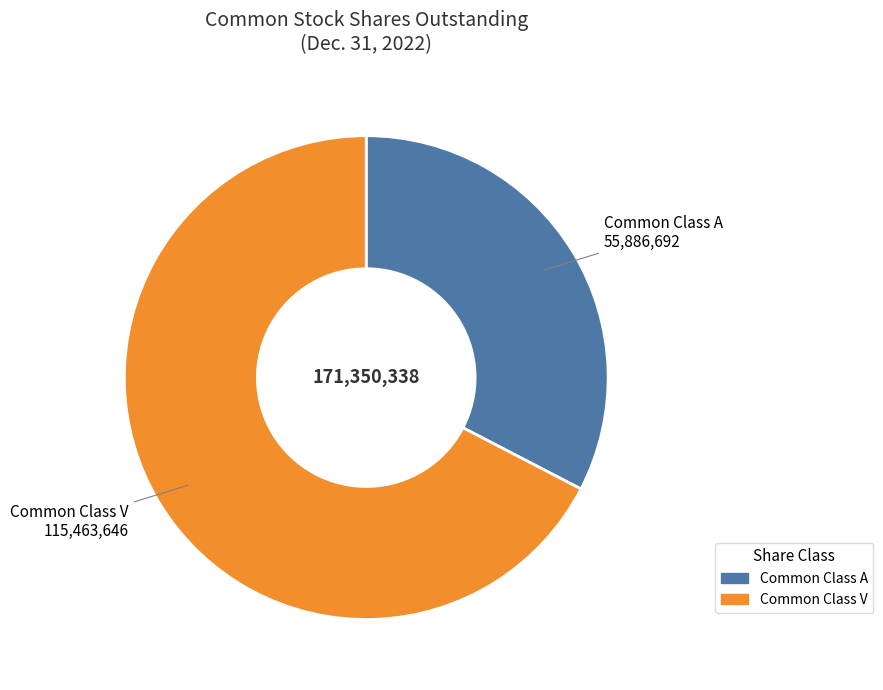

True or false: Common Class A accounts for 25% of the total.

False